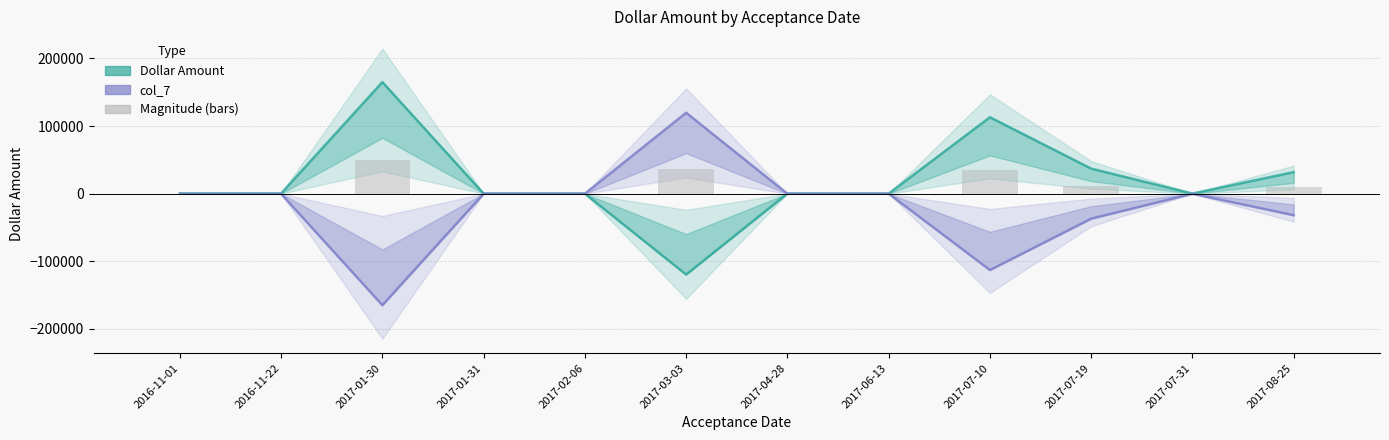

Is the value of col_7 at 2017-01-30 greater than the value of Dollar Amount at 2017-01-30?

No